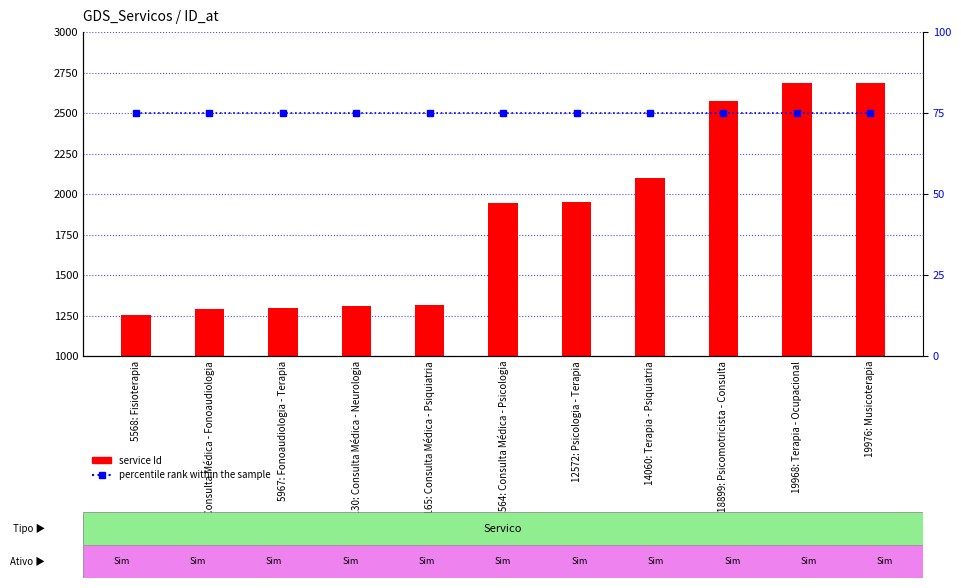

What is the label of the 7th bar from the right?

6165: Consulta Médica - Psiquiatria